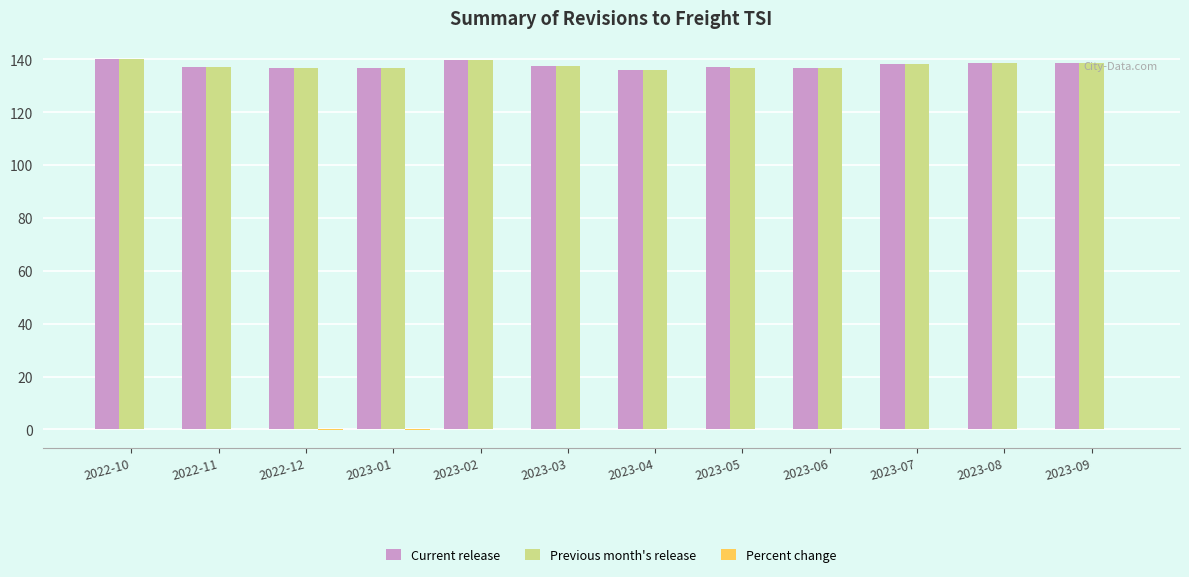

How many distinct data groups are displayed?

3